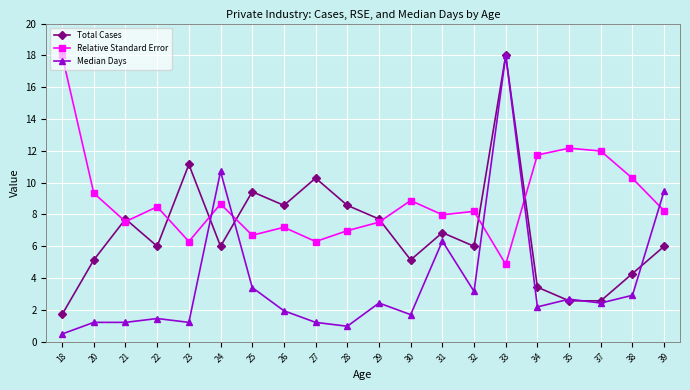

List the series in order of their overall mean, highest first.

Relative Standard Error, Total Cases, Median Days